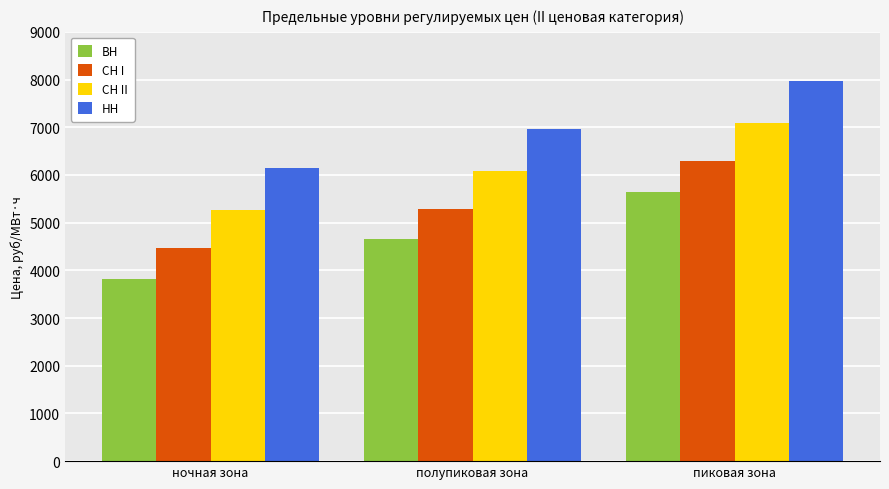

Where is НН nearest to the value 7060?

полупиковая зона